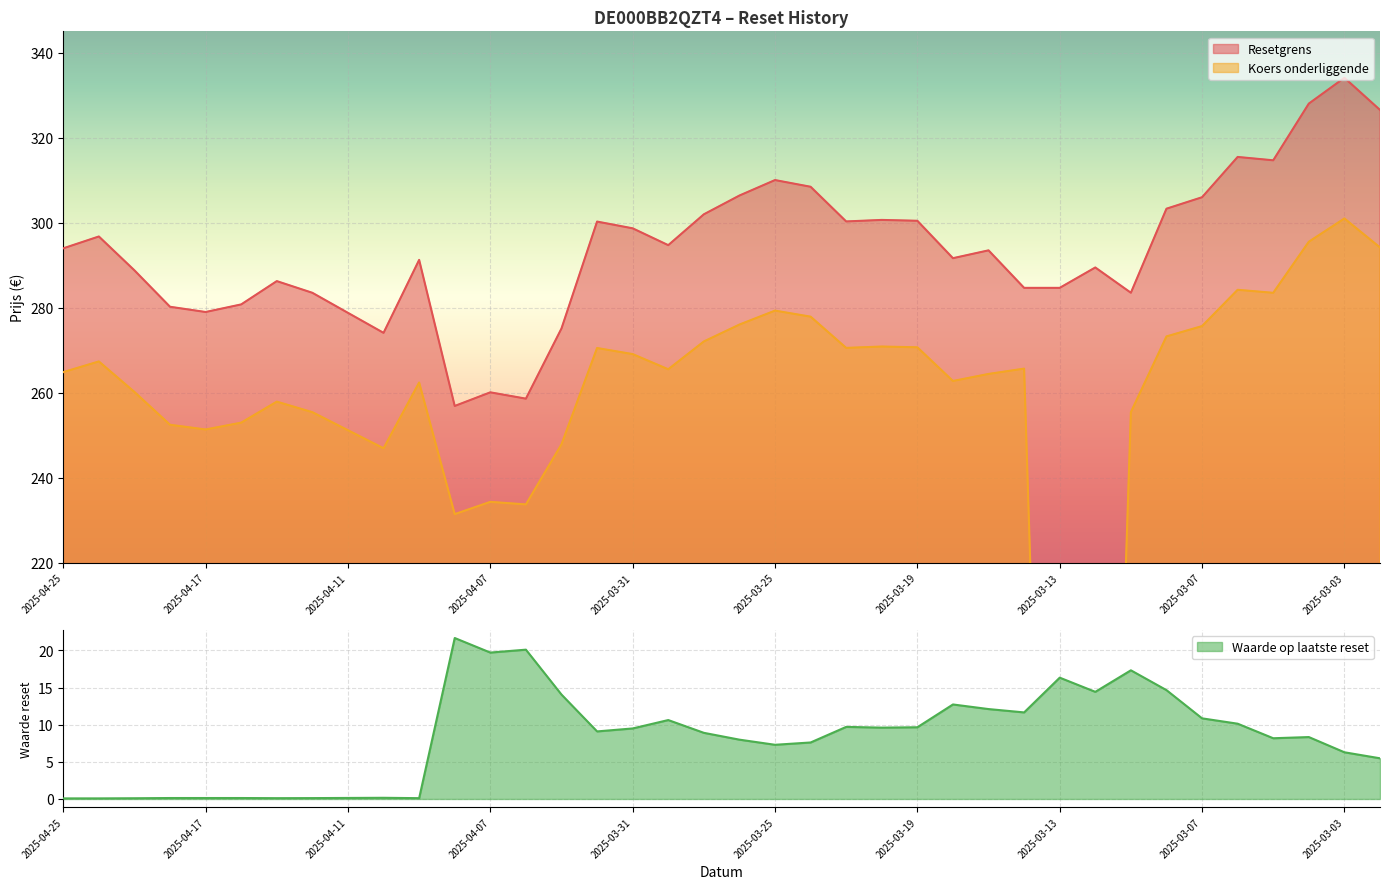

At which category does Koers onderliggende reach its first local valley?

2025-04-17